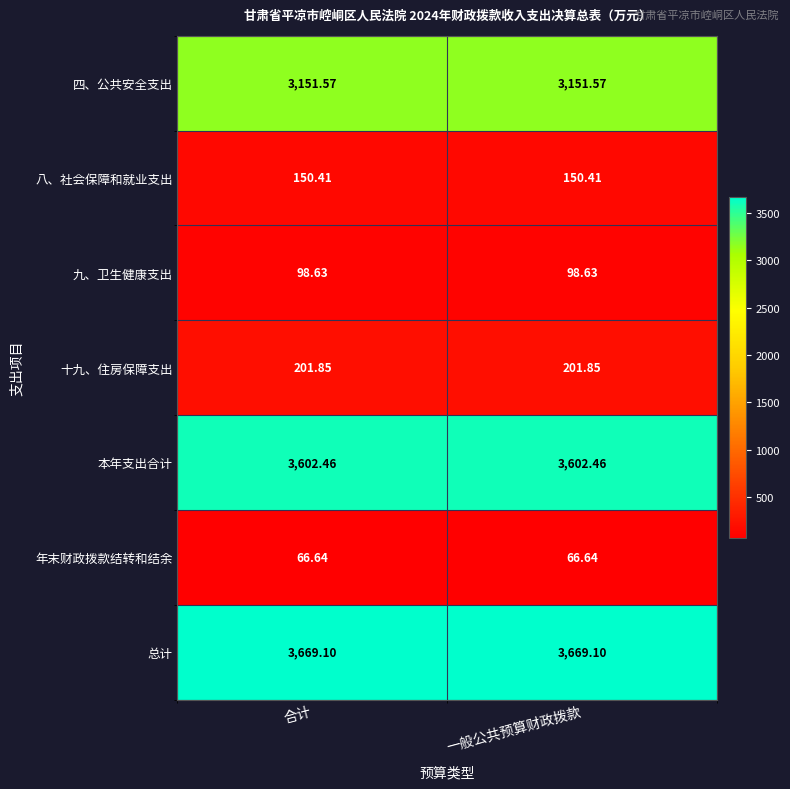

List the series in order of their peak value, highest first.

总计, 本年支出合计, 四、公共安全支出, 十九、住房保障支出, 八、社会保障和就业支出, 九、卫生健康支出, 年末财政拨款结转和结余